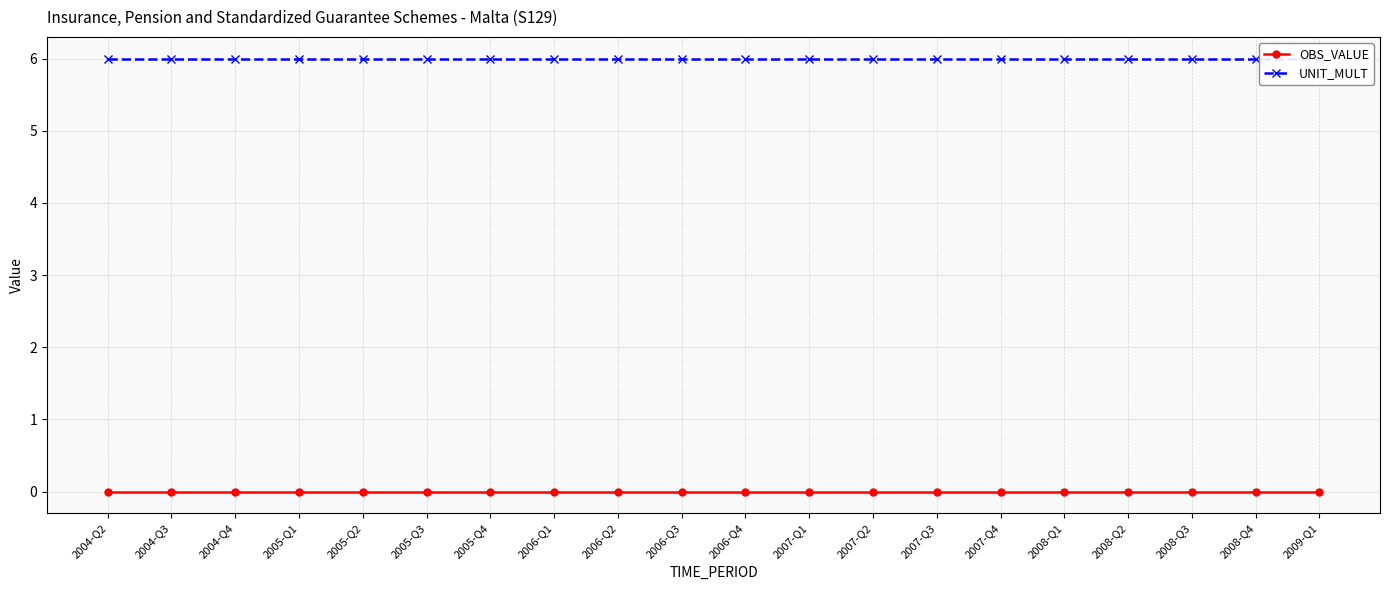

Which category has the lowest value across all series?

2004-Q2